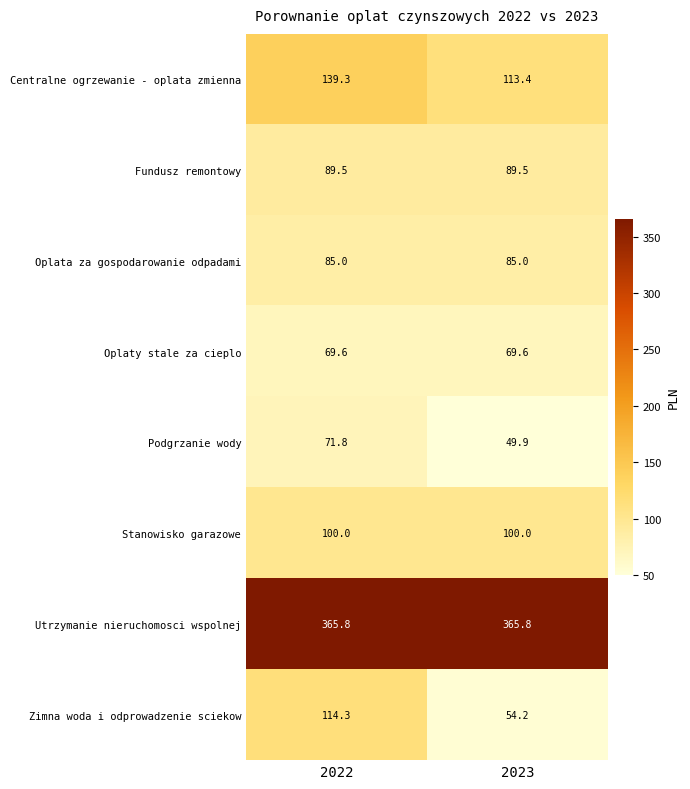

Rank the series by their maximum value, from highest to lowest.

Utrzymanie nieruchomosci wspolnej, Centralne ogrzewanie - oplata zmienna, Zimna woda i odprowadzenie sciekow, Stanowisko garazowe, Fundusz remontowy, Oplata za gospodarowanie odpadami, Podgrzanie wody, Oplaty stale za cieplo